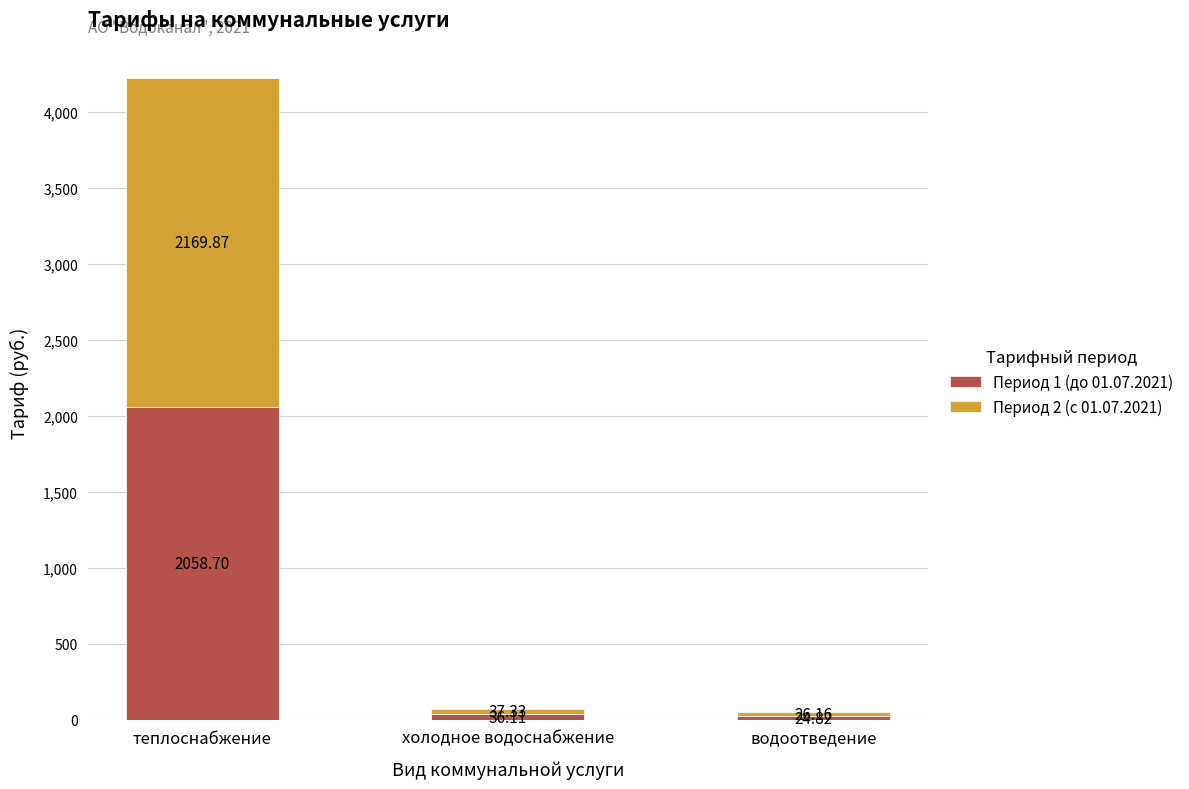

Are the bars horizontal?

No